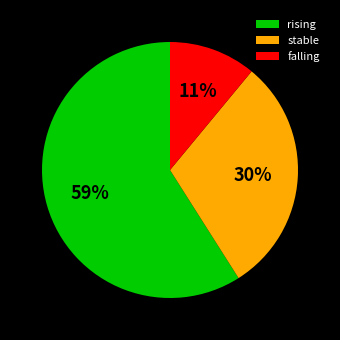

To the nearest percent, what is the difference between the falling and rising slice percentages?

48%